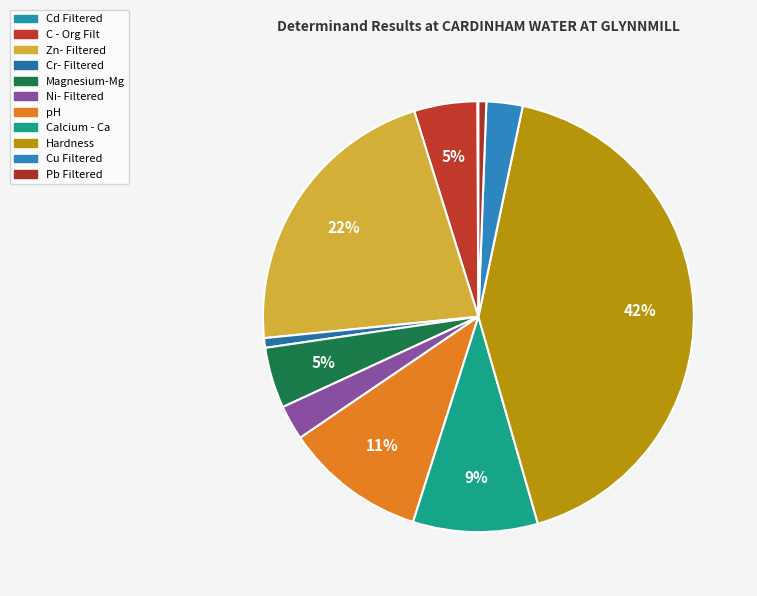

The C - Org Filt slice represents 1% of the pie. True or false?

False